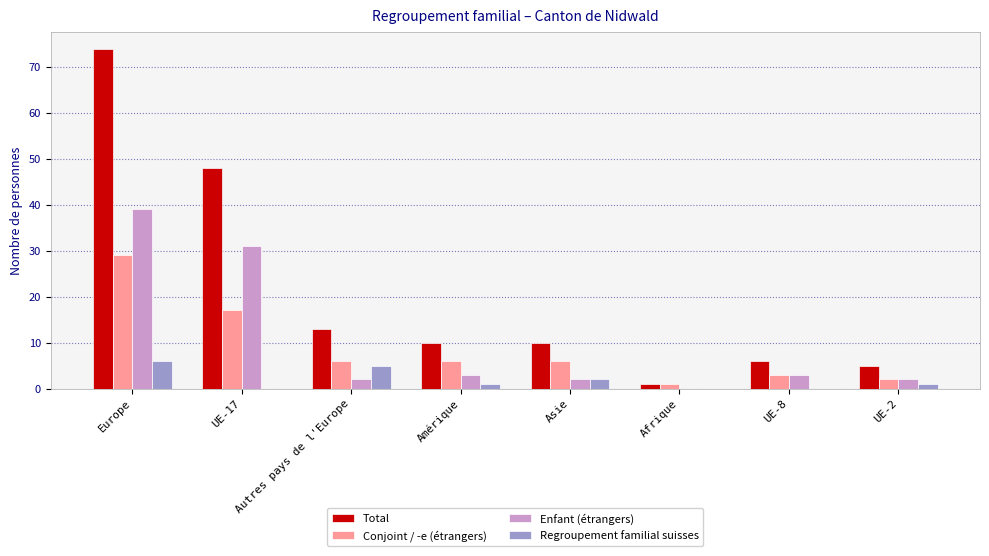

What is the sum of the Regroupement familial suisses values at Autres pays de l'Europe and Asie?

7